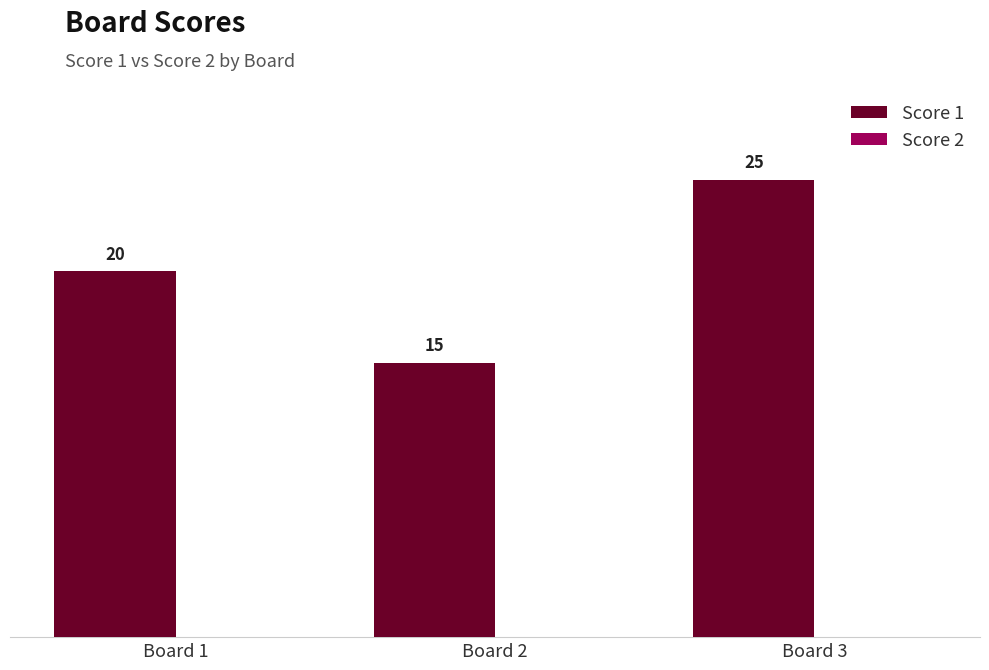

Count the values in the range 15 to 25.

3